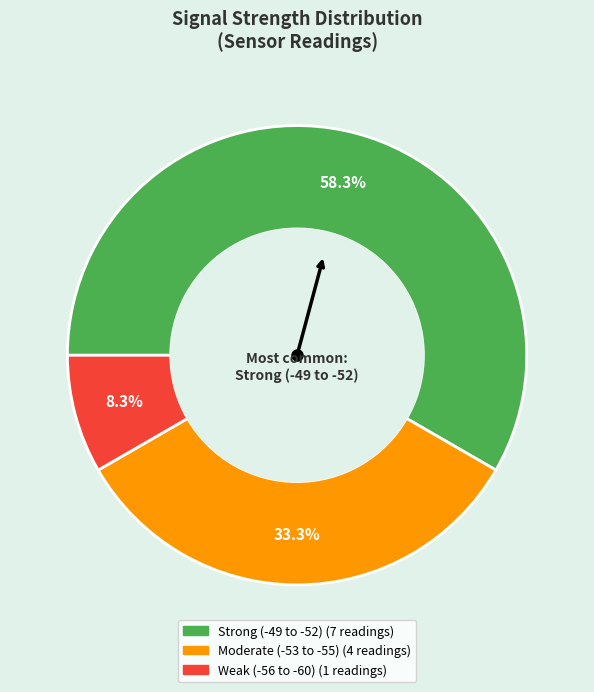

Does any single category account for the majority?

Yes